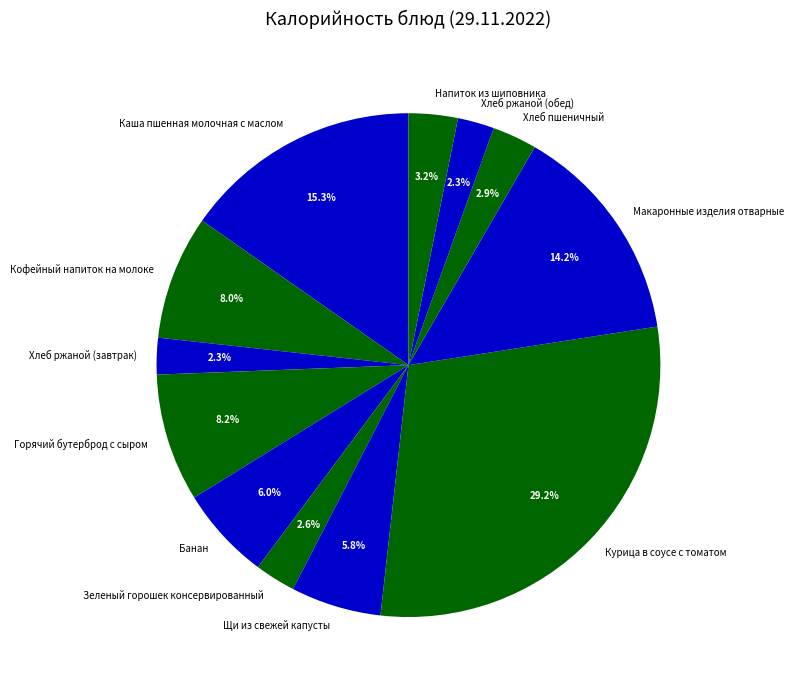

To the nearest percent, what portion does Кофейный напиток на молоке represent?

8%